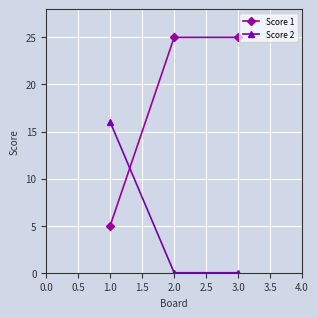

The Score 1 series shows 45 at 3.0. True or false?

False